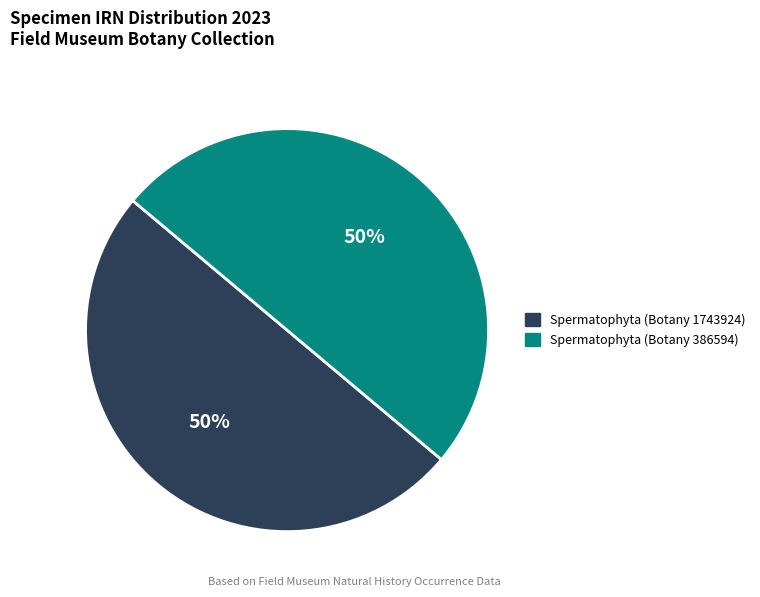

What is the ratio of the value at Spermatophyta (Botany 1743924) to the value at Spermatophyta (Botany 386594)?

1.0